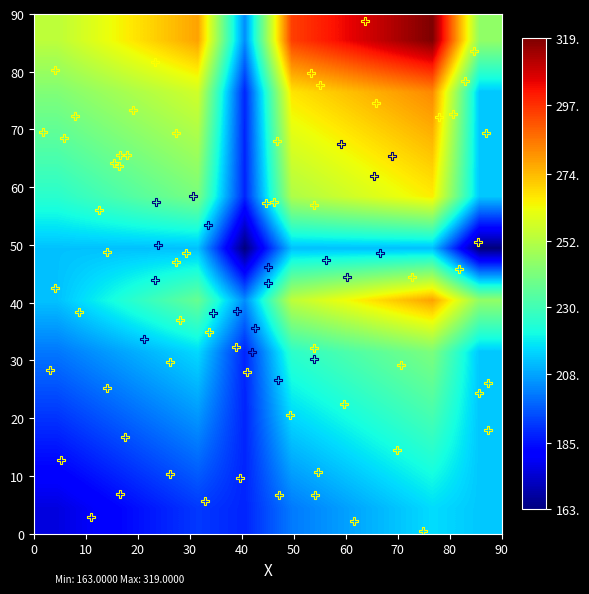

What is the maximum value shown in the chart?

319.0